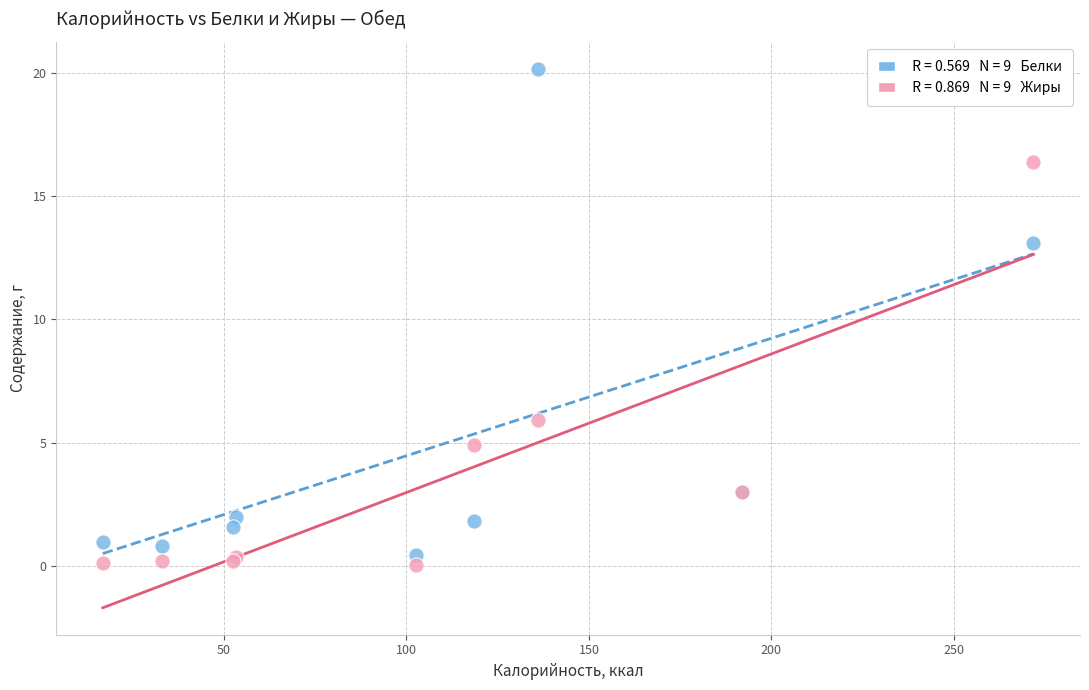

Across all series, what Y value is closest to 10?

13.1